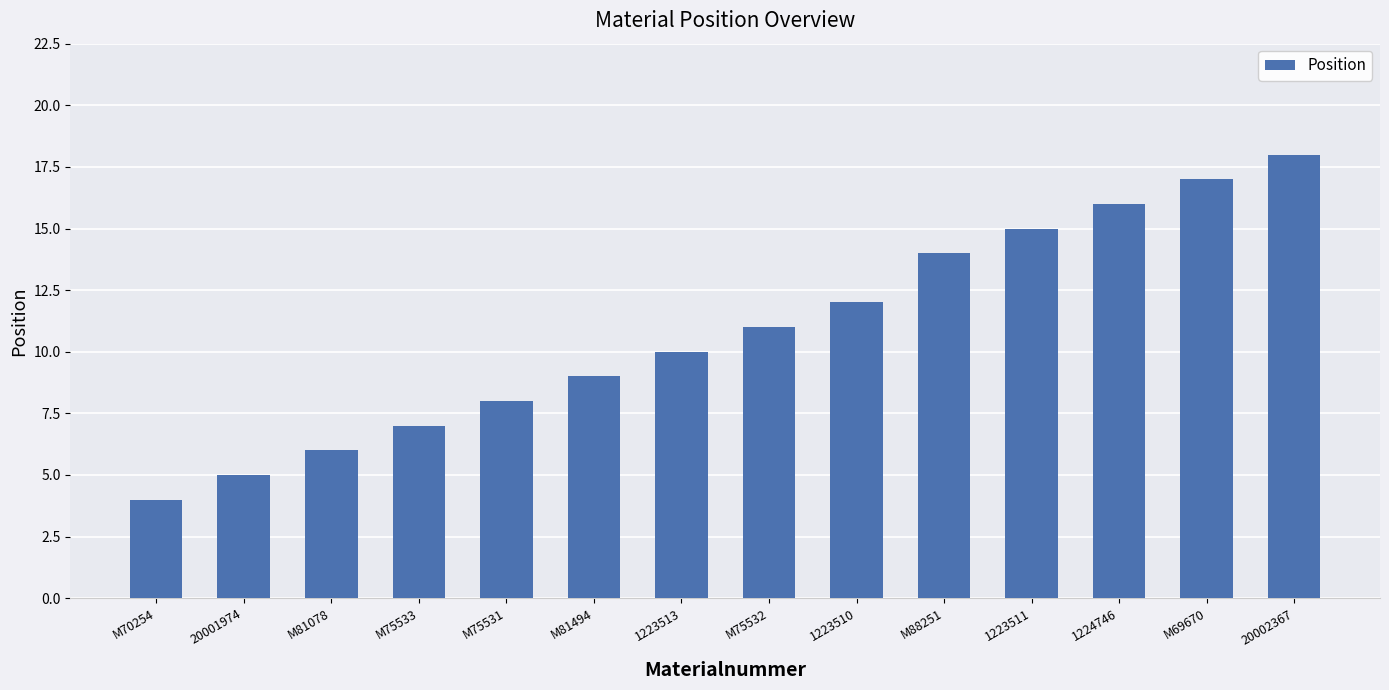

Which category has the highest value across all series?

20002367